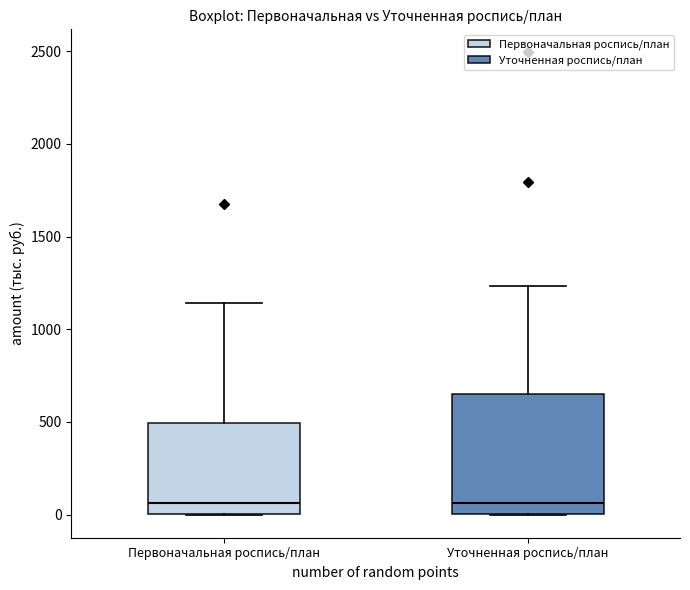

Which box is the tallest, from its lower edge to its upper edge?

Уточненная роспись/план